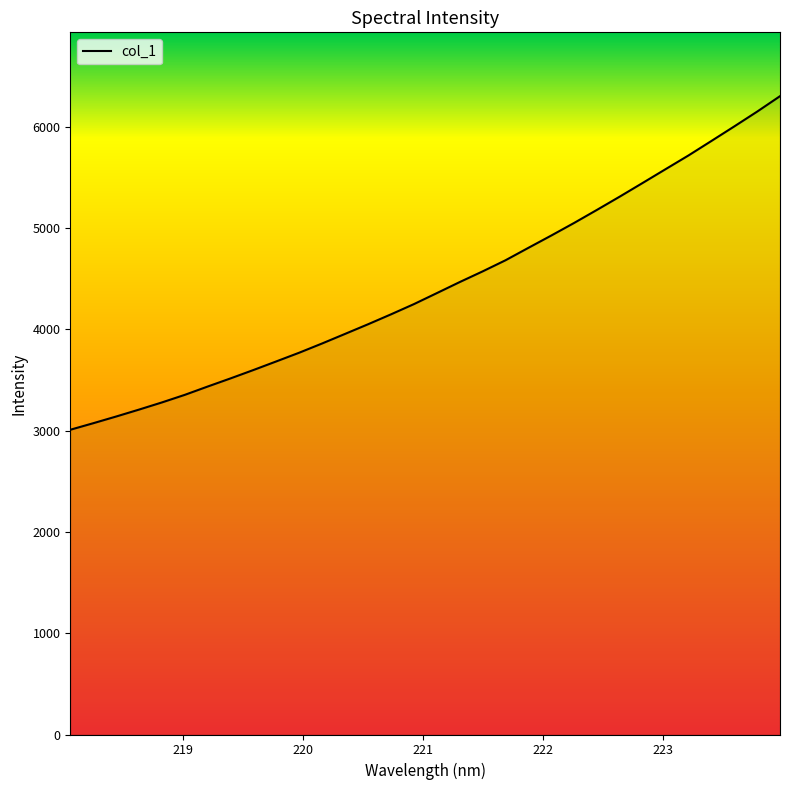

What is the minimum value shown in the chart?

3009.4